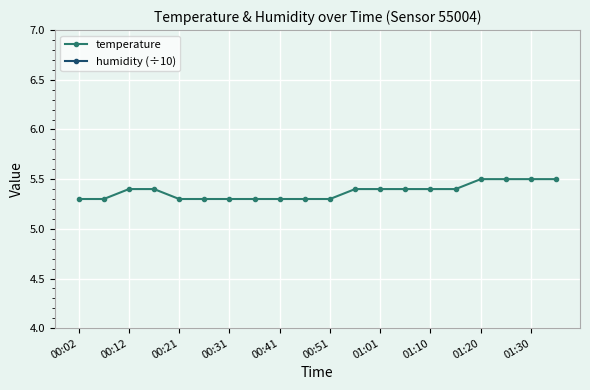

What are all the series names shown in the legend?

temperature, humidity (÷10)